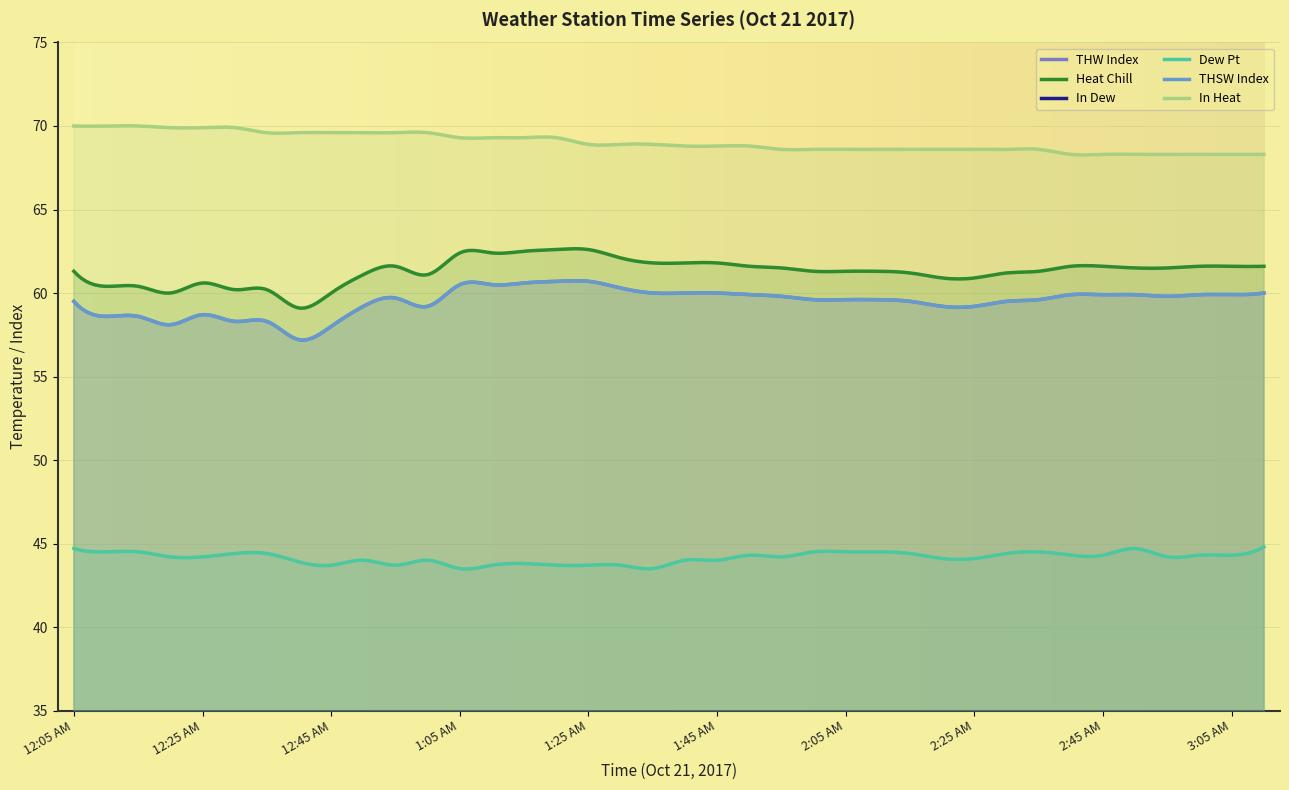

What is the sum of all In Heat values?

2623.1